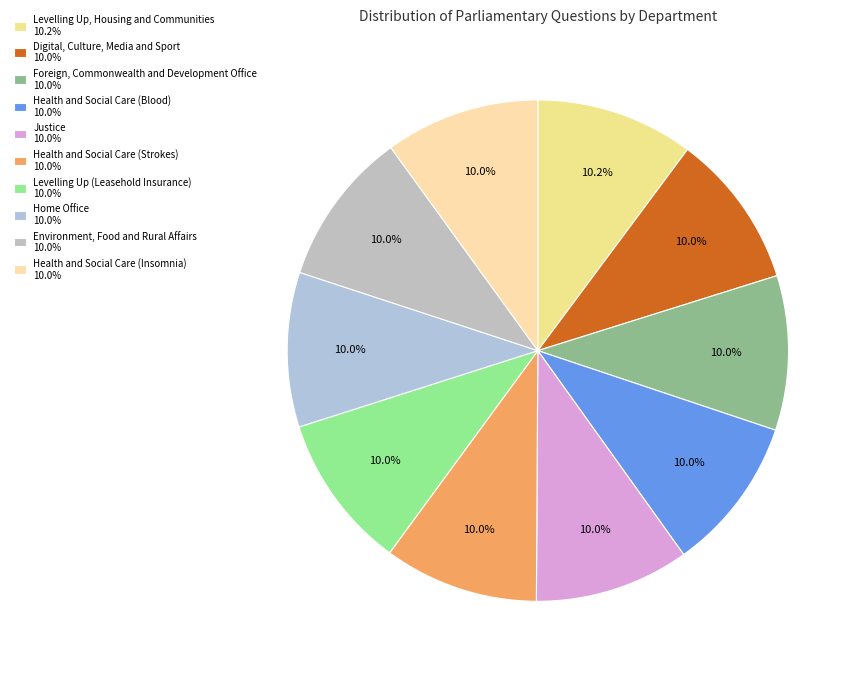

What is the ratio of the value at Digital, Culture, Media and Sport to the value at Health and Social Care (Strokes)?

1.0